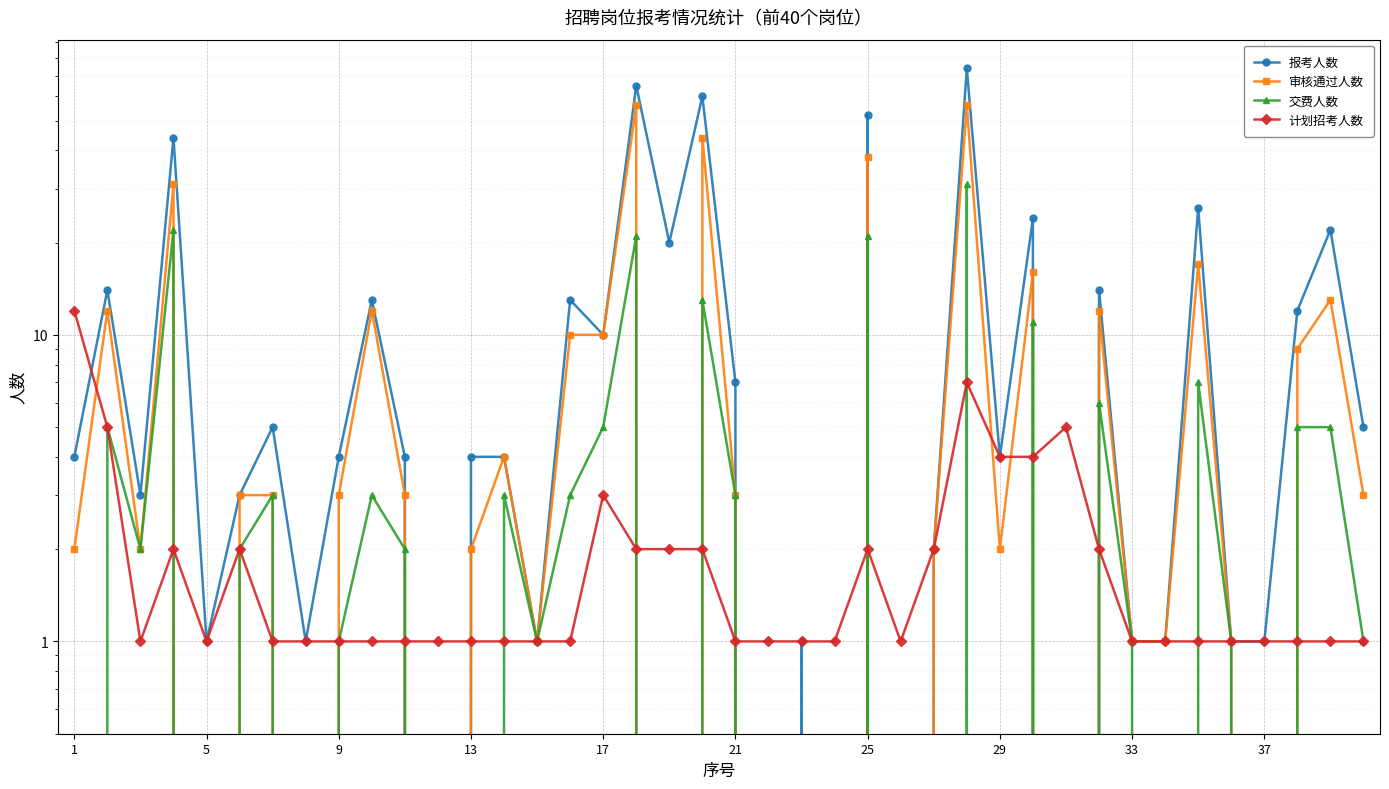

Rank the series by their average value, from lowest to highest.

计划招考人数, 交费人数, 审核通过人数, 报考人数